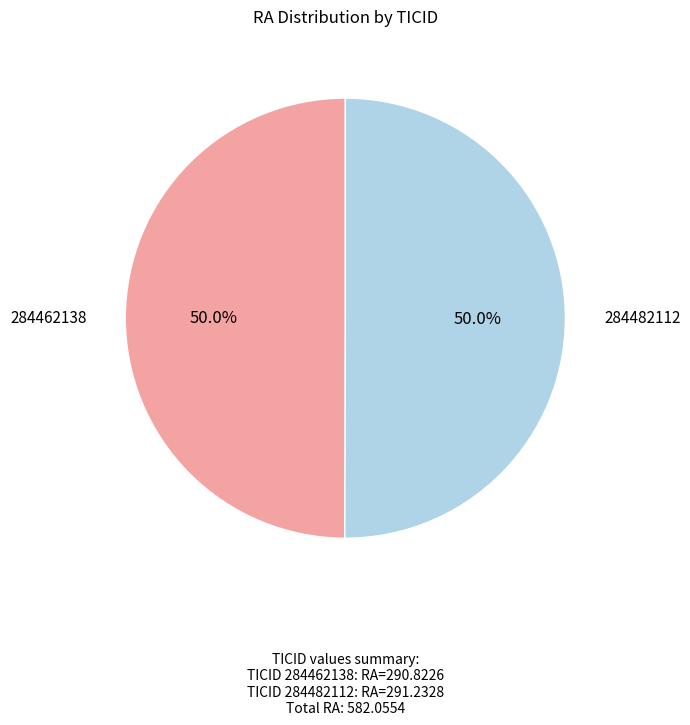

Do 284482112 and 284462138 together represent more than half of the pie?

Yes